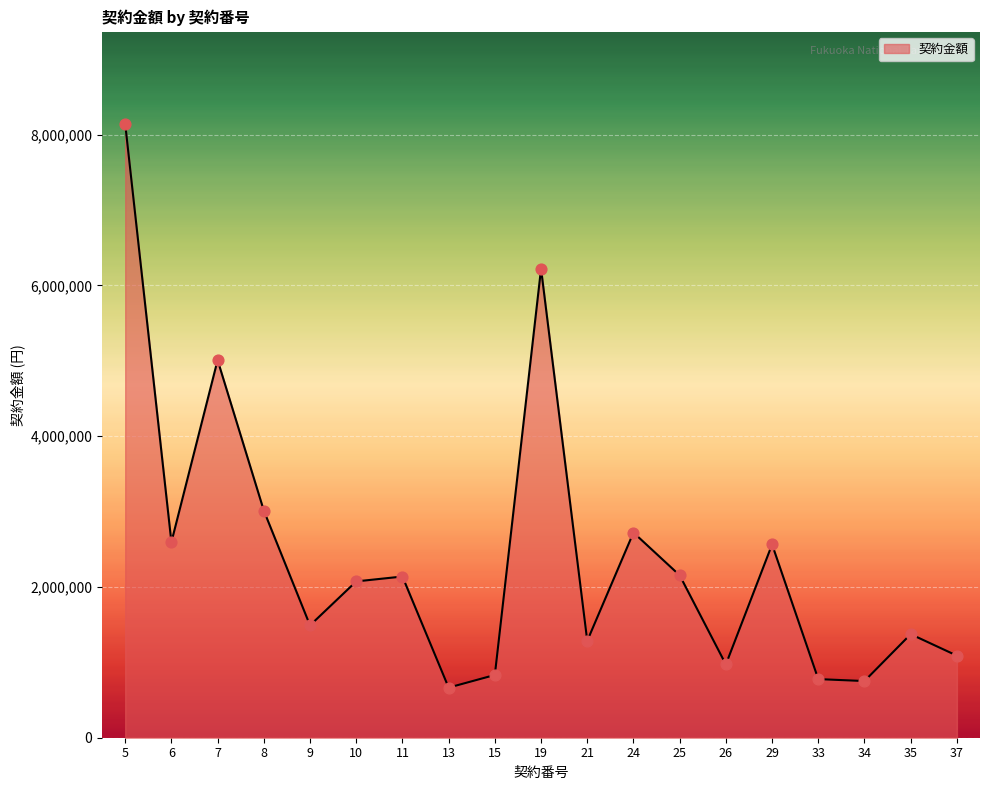

Which has a higher value, 33 or 26?

26